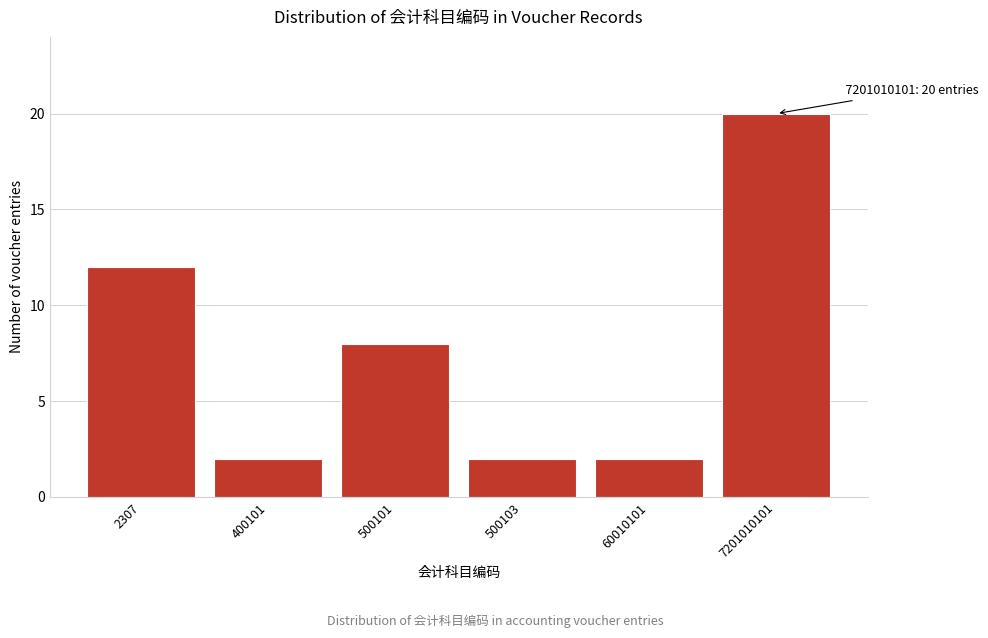

Reading left to right, what are all the values shown in this chart?

2307=12	400101=2	500101=8	500103=2	60010101=2	7201010101=20